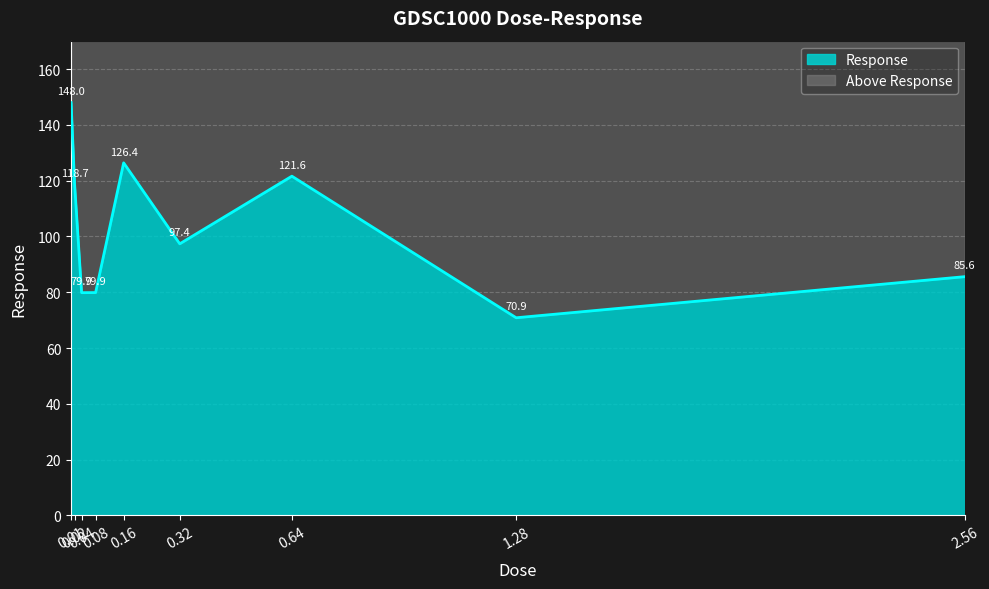

Reading left to right, what are all the values shown in this chart?

148.0	118.7	79.9	79.9	126.4	97.4	121.6	70.9	85.6